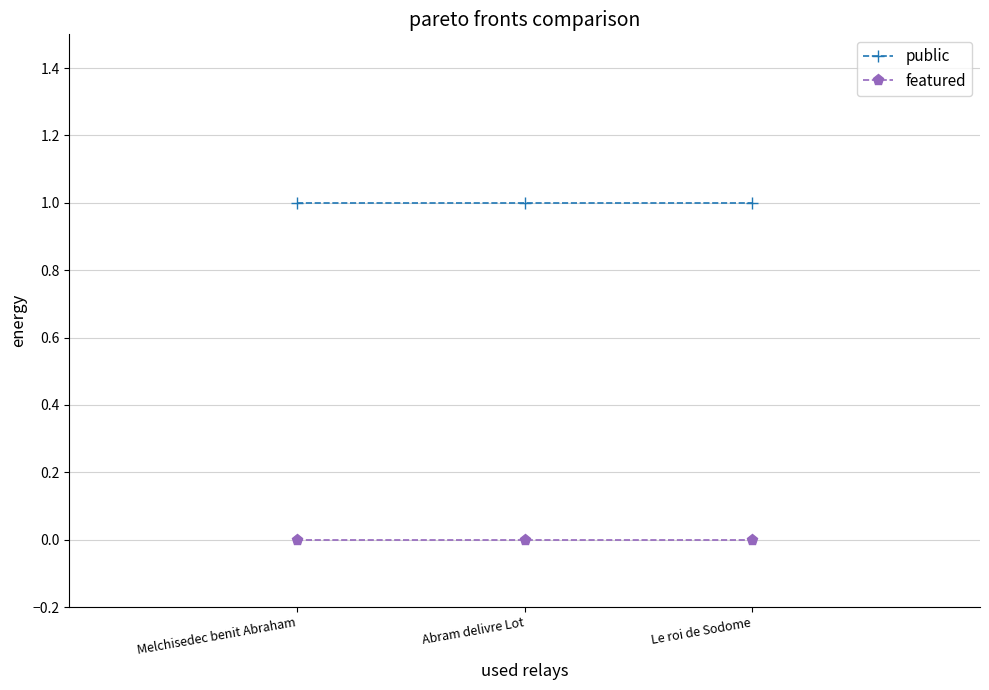

What is the total value across all series at Melchisedec benit Abraham?

1